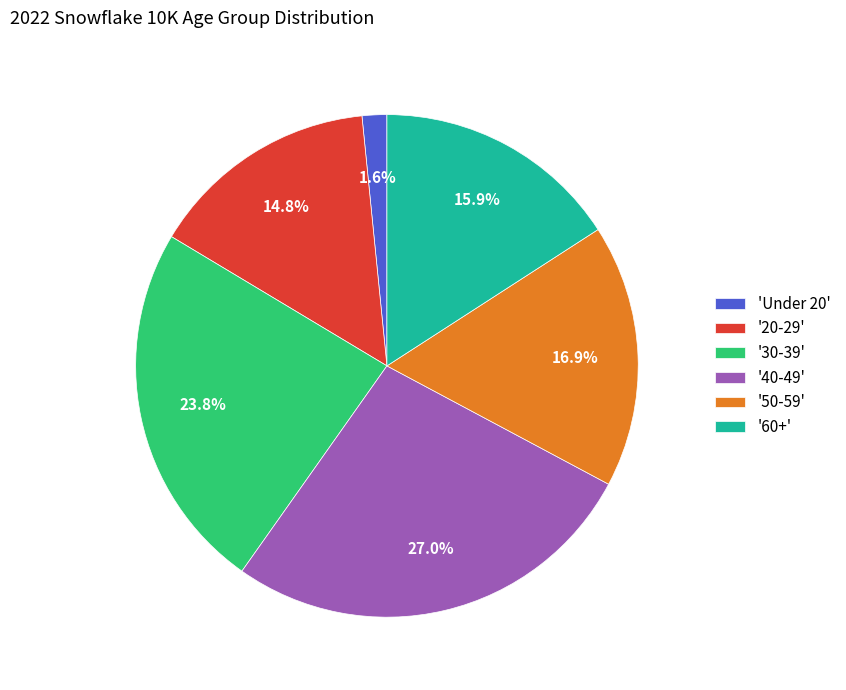

Which category has the biggest portion of the pie?

'40-49'